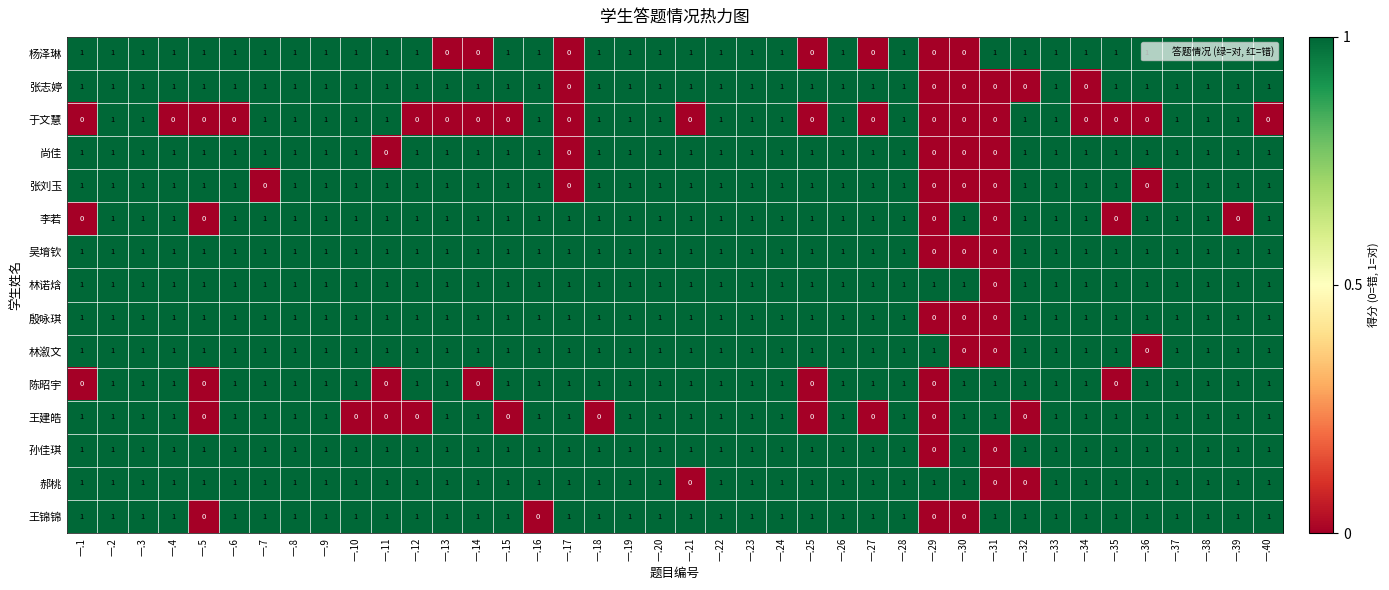

How many 林溆文 values are between 1 and 2?

37